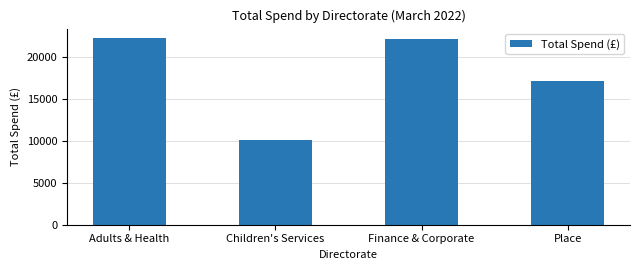

Reading left to right, transcribe all the data shown in this chart.

Adults & Health=22267.3	Children's Services=10070.0	Finance & Corporate=22157.0	Place=17135.0